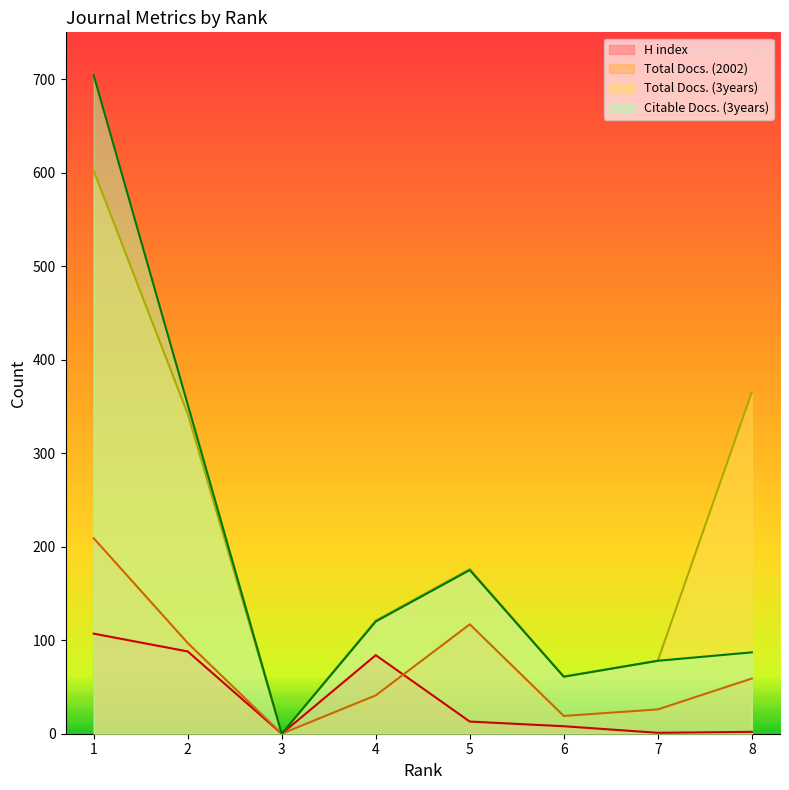

How many interior local peaks does the H index series have?

1